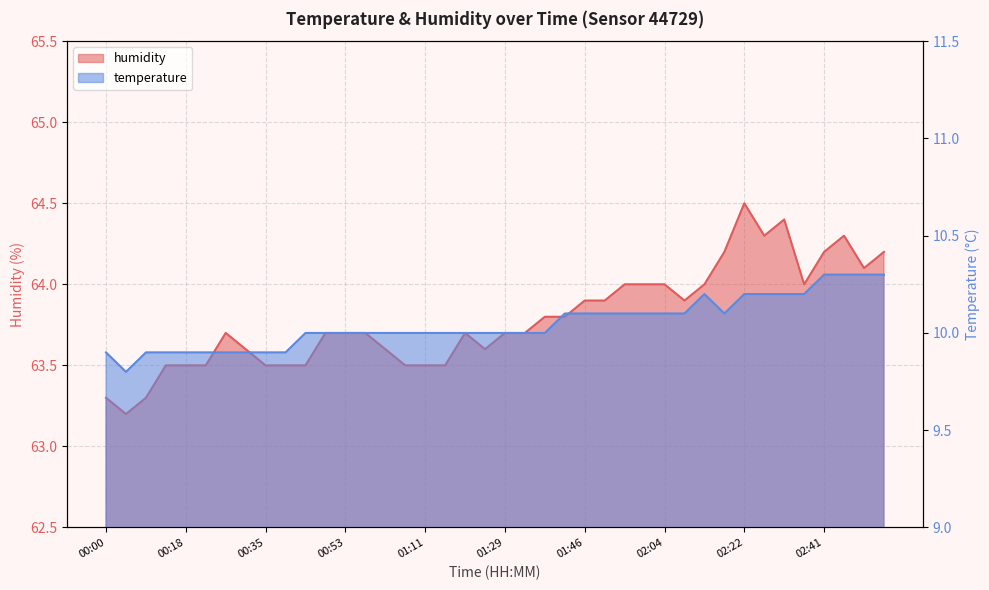

What are all the series names shown in the legend?

temperature, humidity